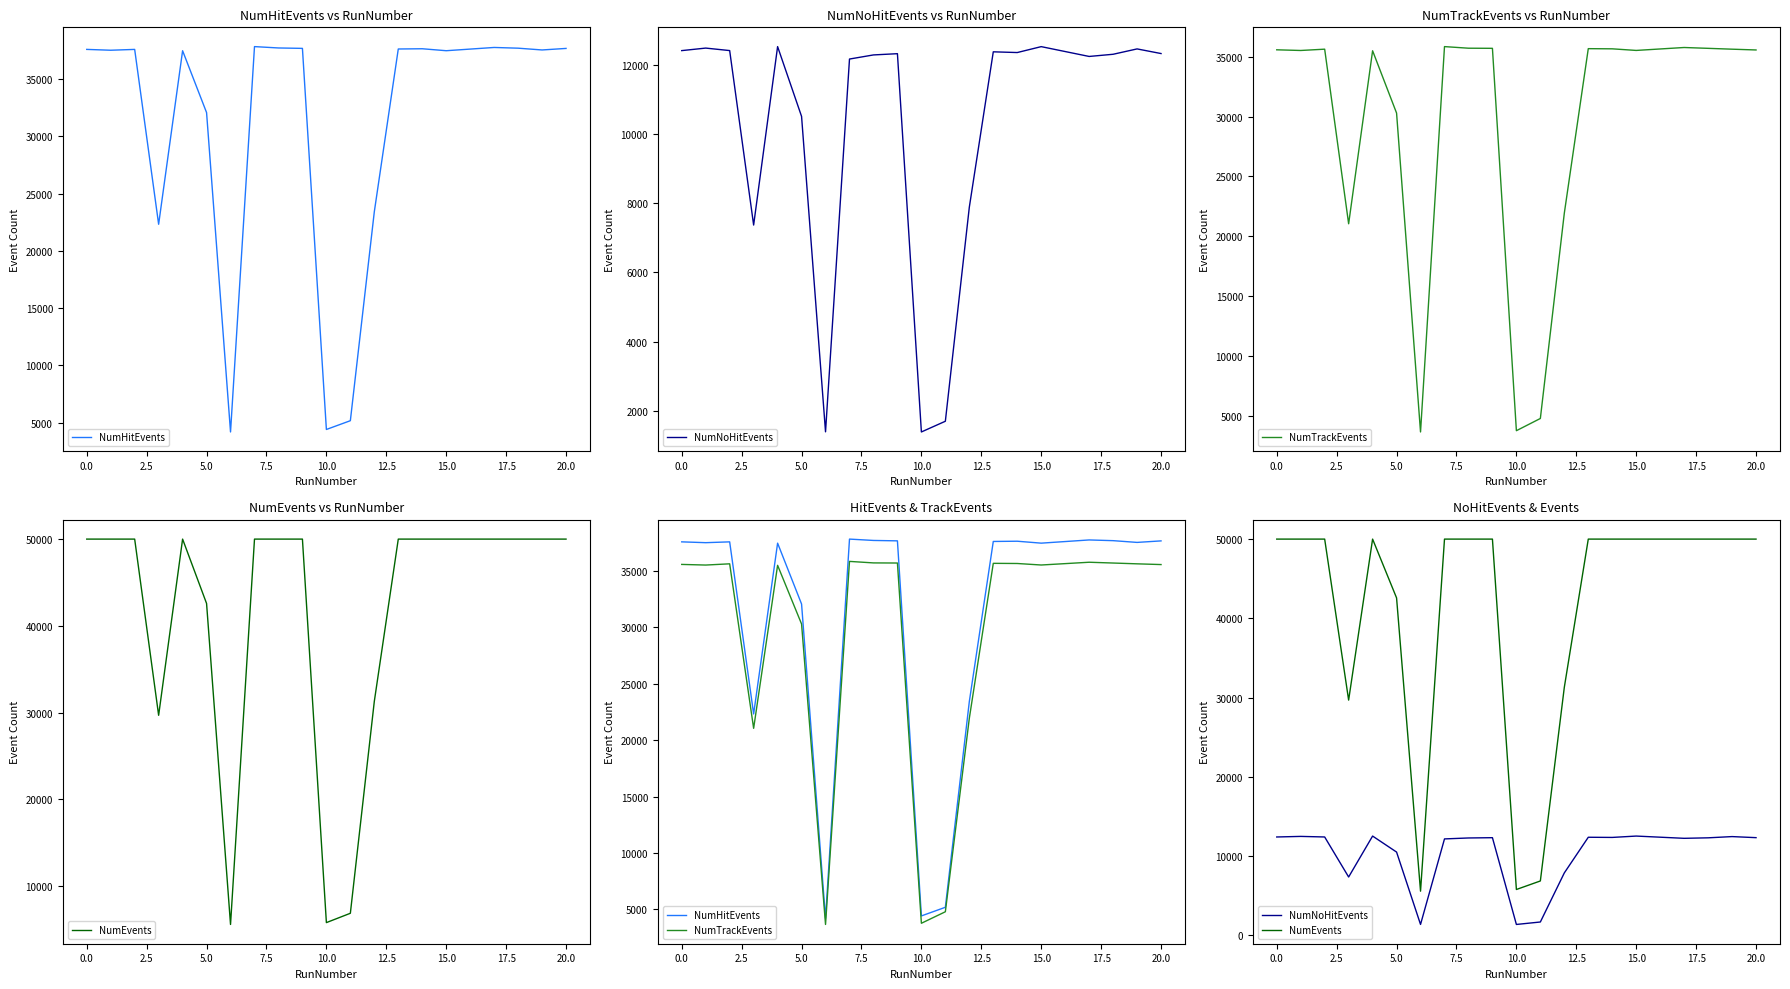

Is the value of NumHitEvents at 14 greater than the value of NumTrackEvents at 16?

Yes